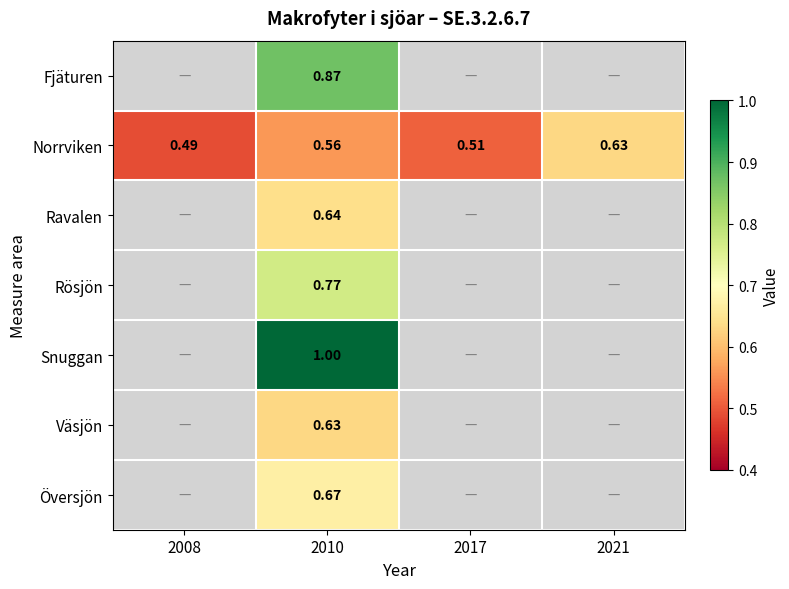

Is the value of Fjäturen at 2010 greater than the value of Norrviken at 2008?

Yes